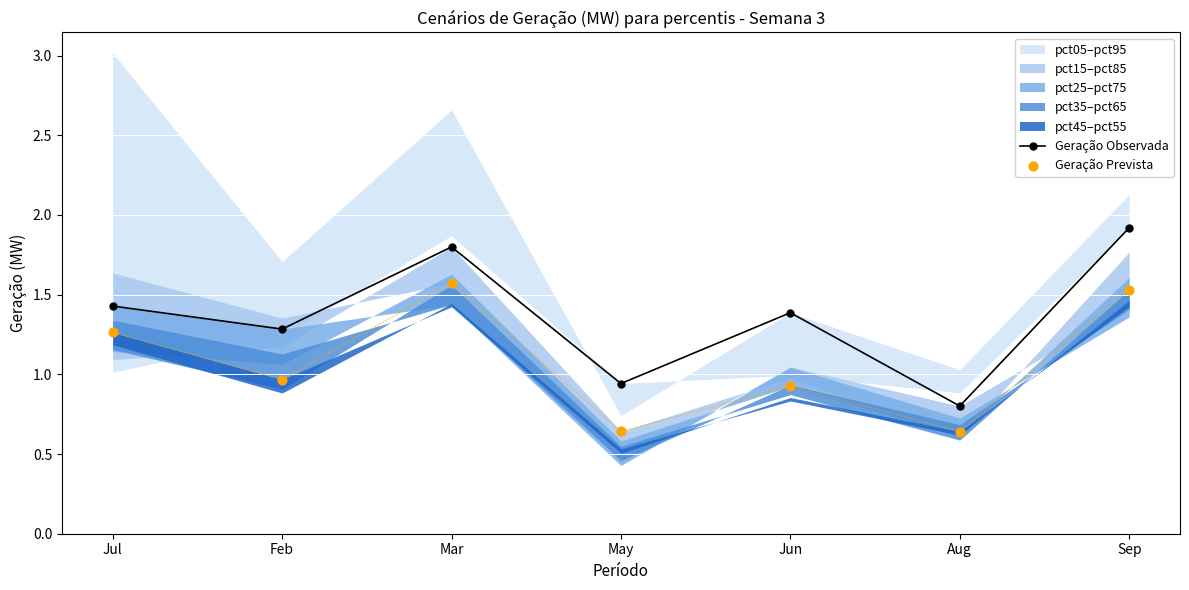

Is the value of Geração Observada at May greater than the value of Geração Prevista at Sep?

No